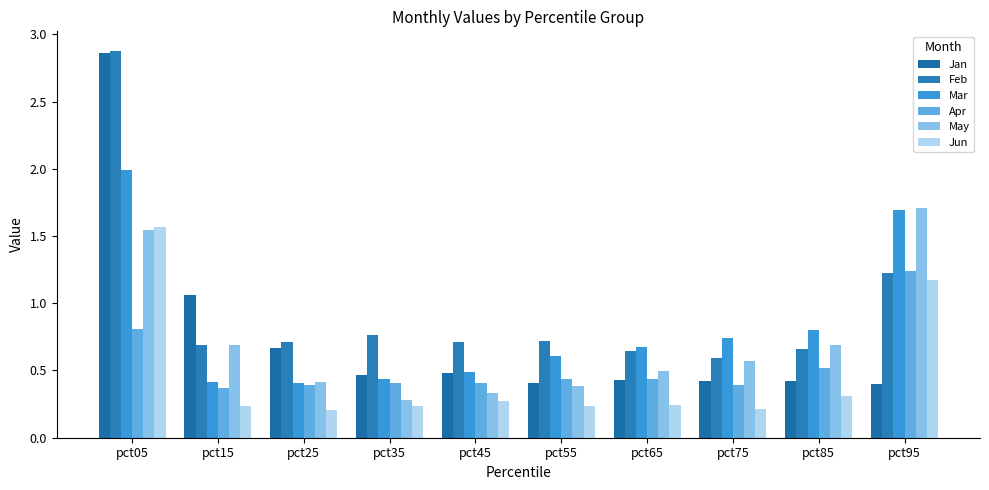

Which series changed the most between pct45 and pct65?

Mar